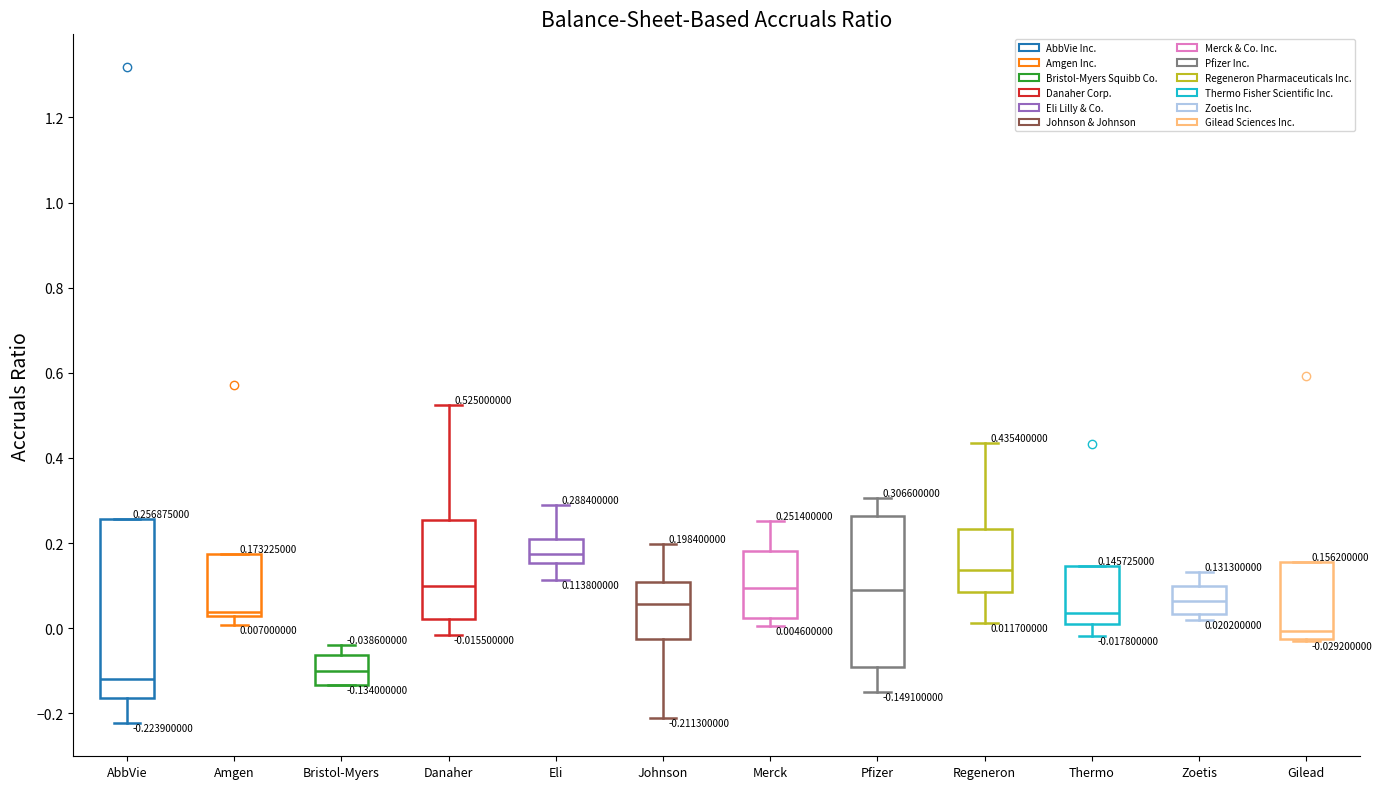

Comparing the boxes themselves (not the whiskers), which one is the tallest?

AbbVie